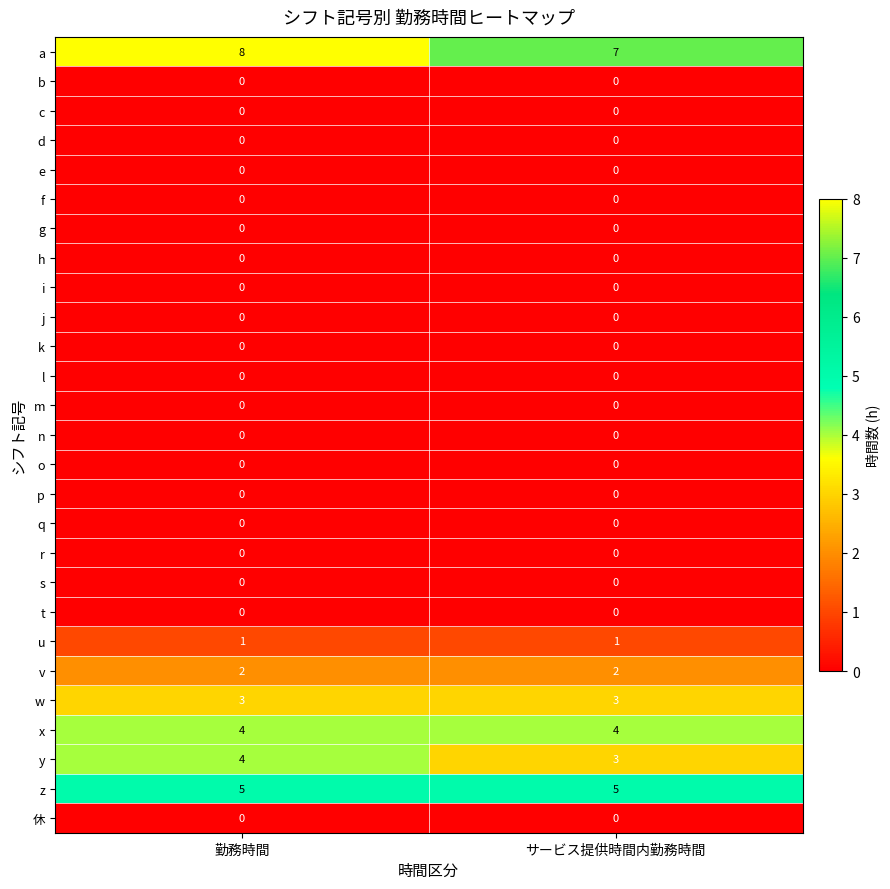

What is the total value across all series at サービス提供時間内勤務時間?

25